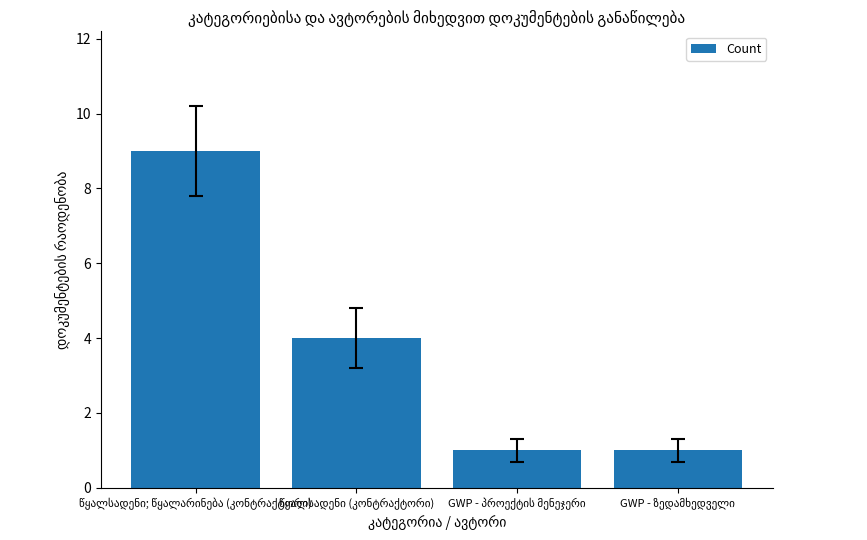

How many categories are shown in the chart?

4